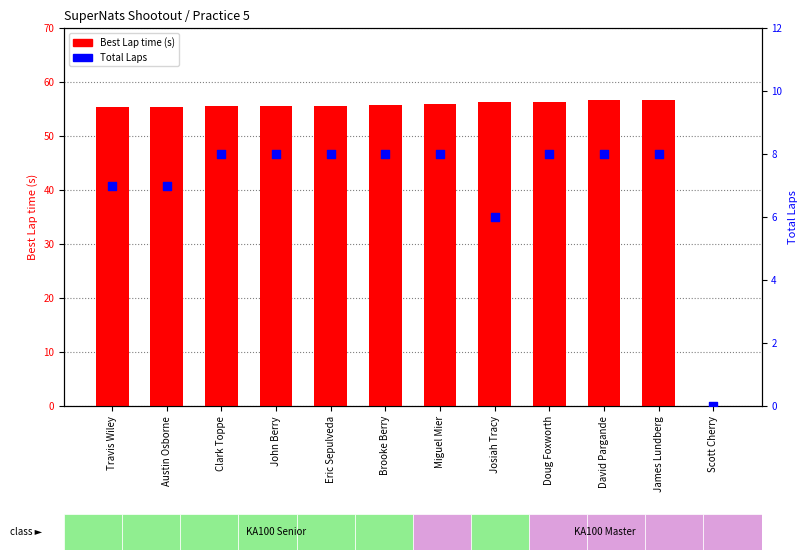

At how many categories does at least one series exceed 17?

11